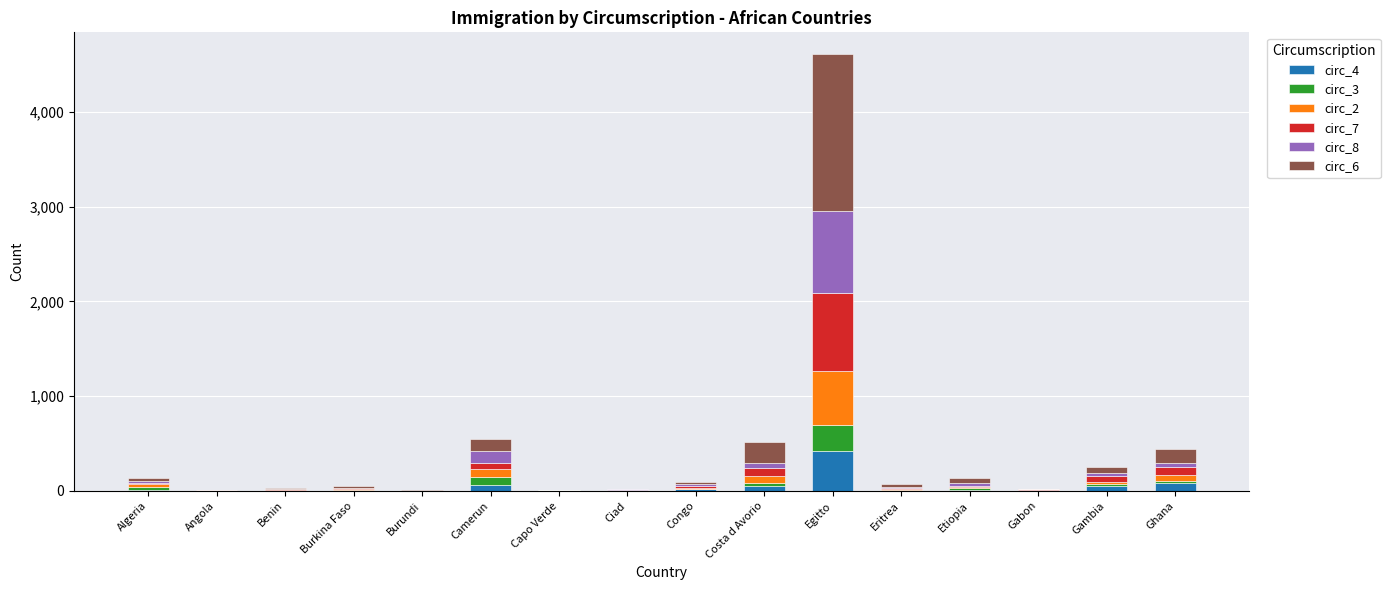

At which category is the sum across all series the highest?

Egitto